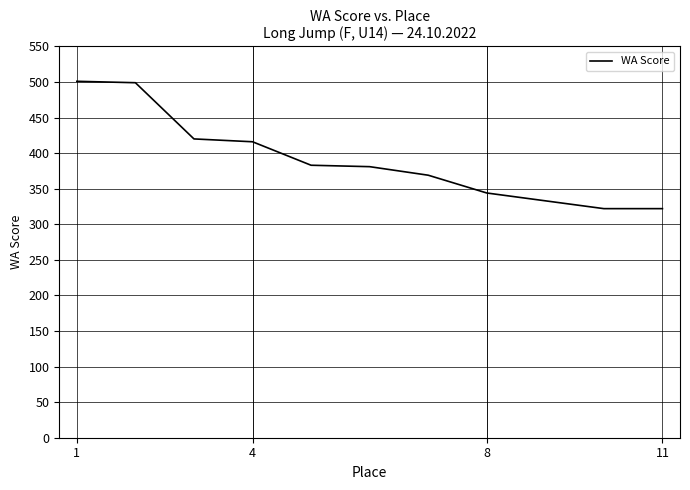

What is the maximum value shown in the chart?

501